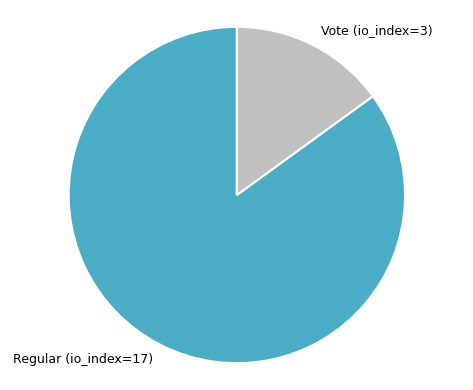

Approximately how many times larger is the value at Regular (io_index=17) compared to Vote (io_index=3)?

5.7